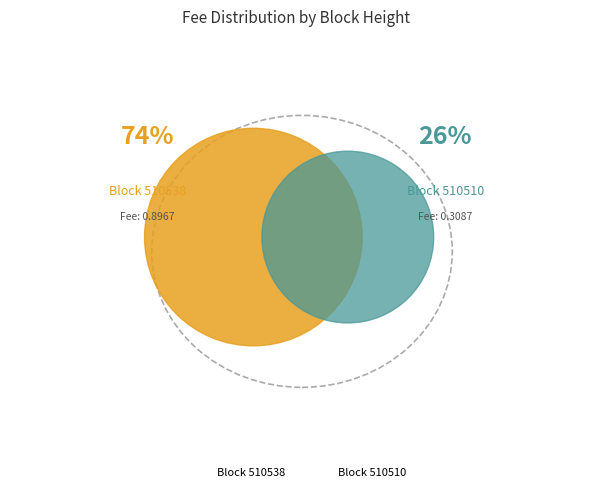

What is the change in value from MultiOutSame Payment (510538) to MultiOutSame Payment (510510)?

-0.6